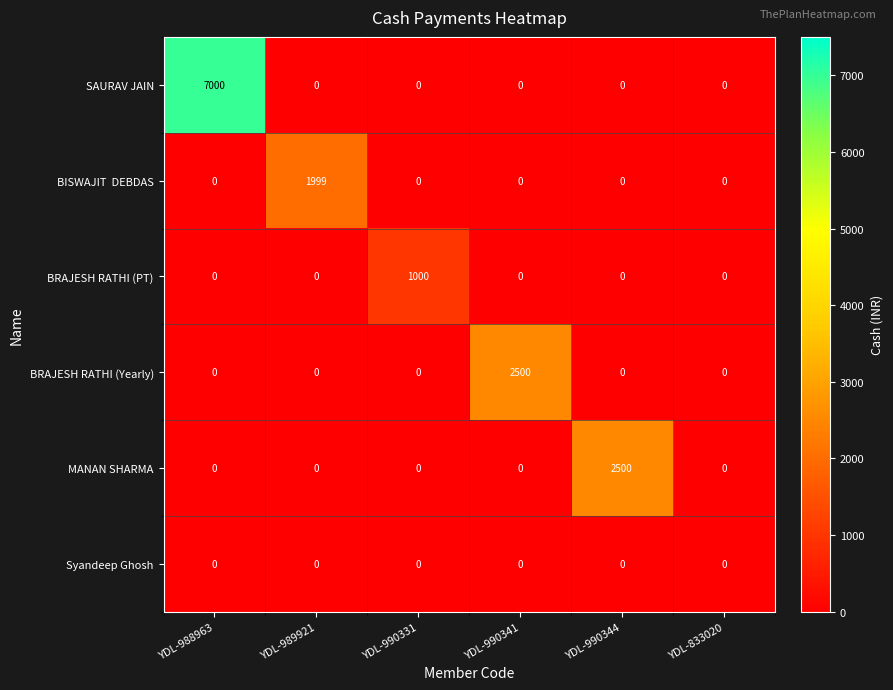

What is the spread (max minus min) of values at YDL-989921?

1999